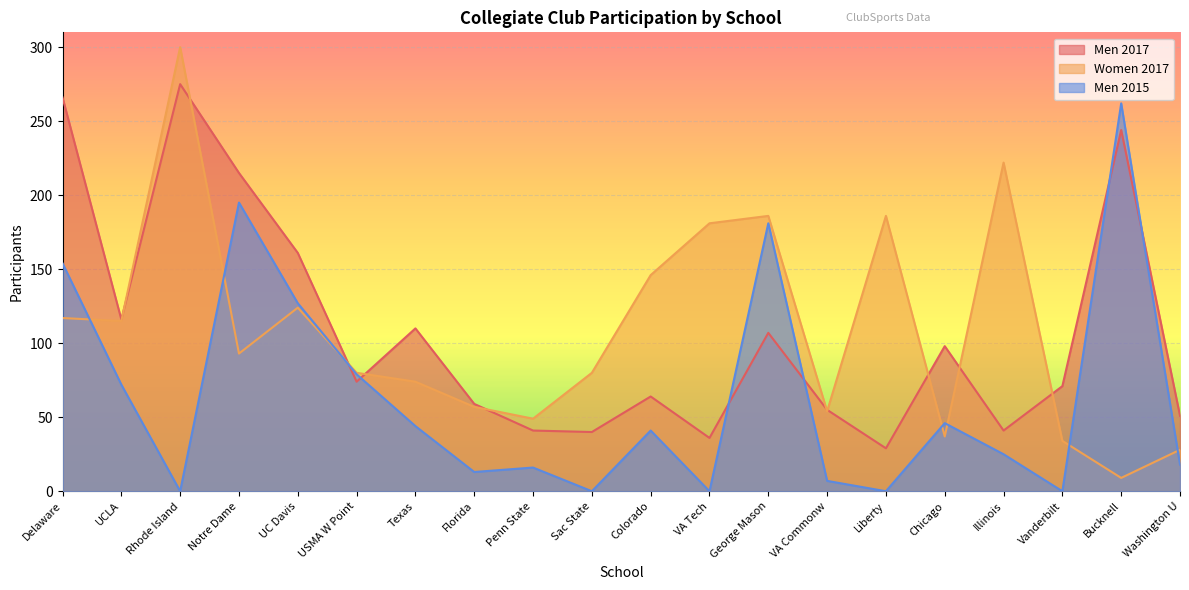

How many categories are shown in the chart?

20